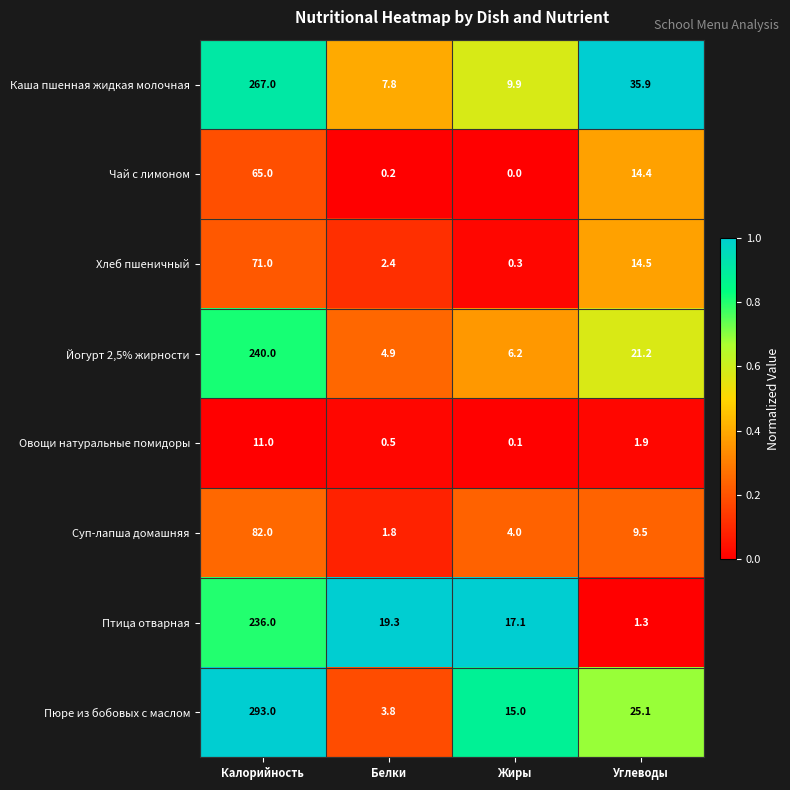

Which category has the lowest value across all series?

Жиры